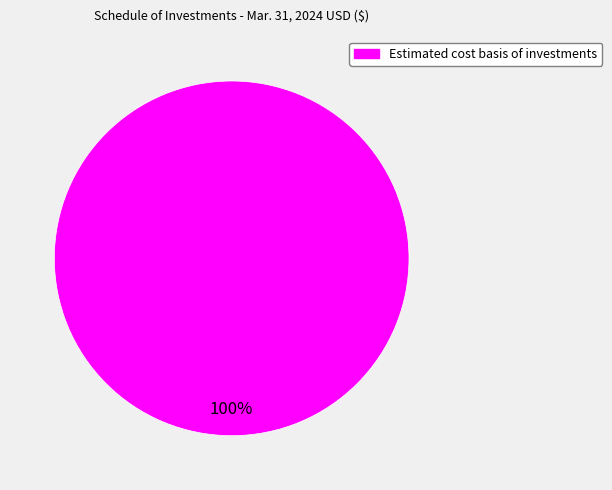

How many segments does this pie chart have?

1